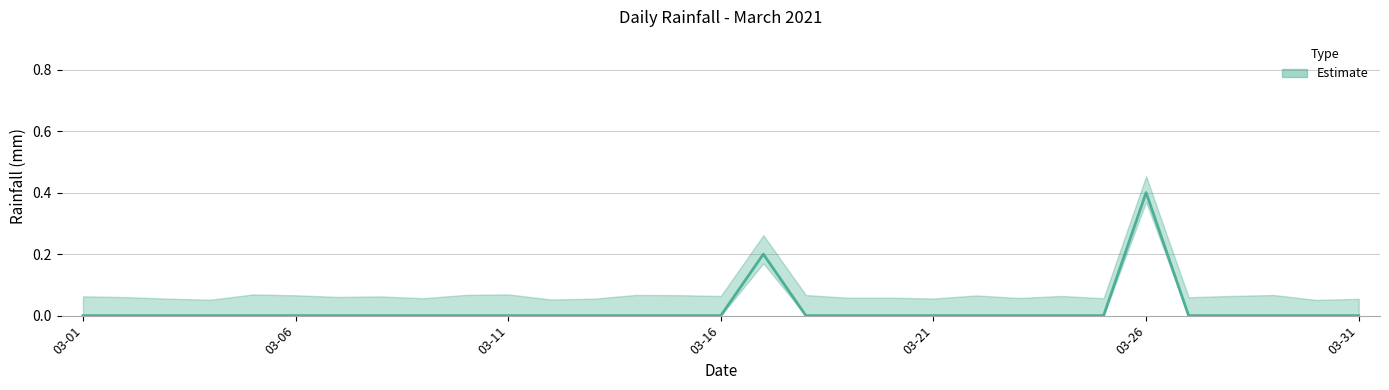

At which category does the data reach its first local peak?

2021-03-17